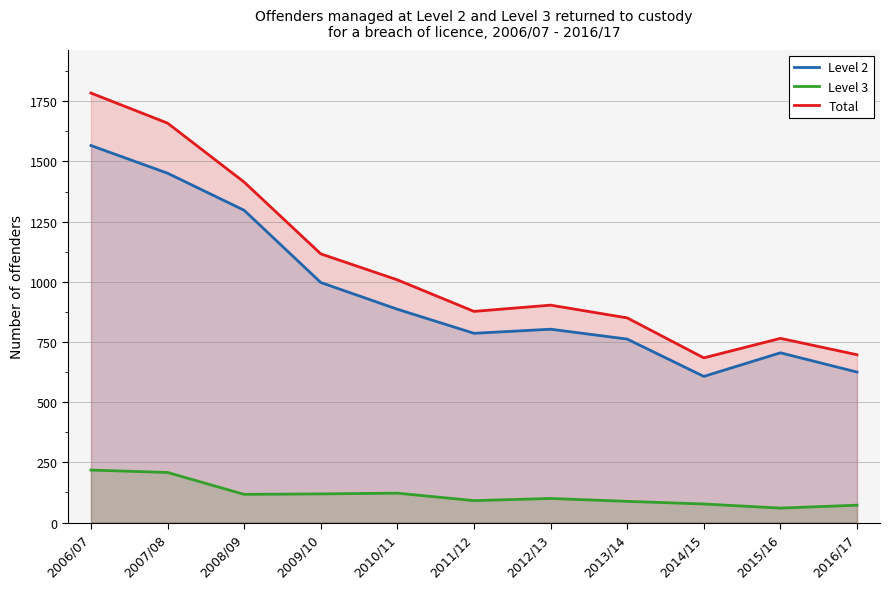

What is the minimum value shown in the chart?

60